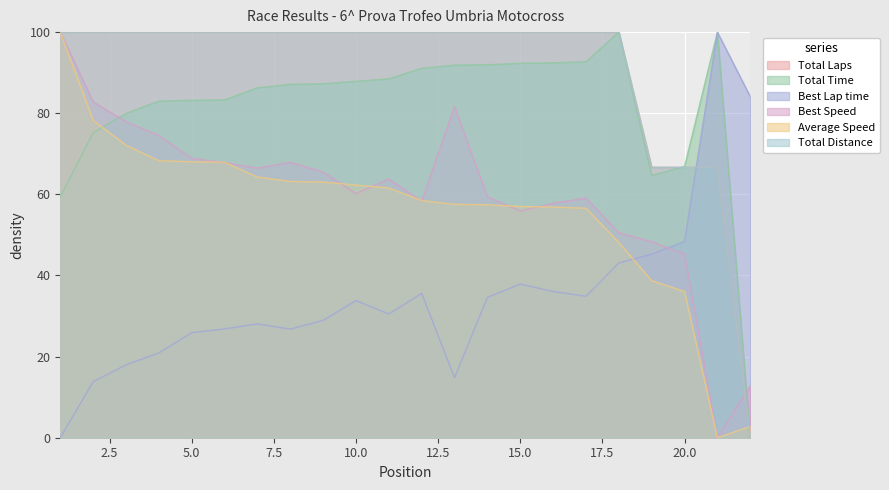

Does the chart display data point markers on the line(s)?

No